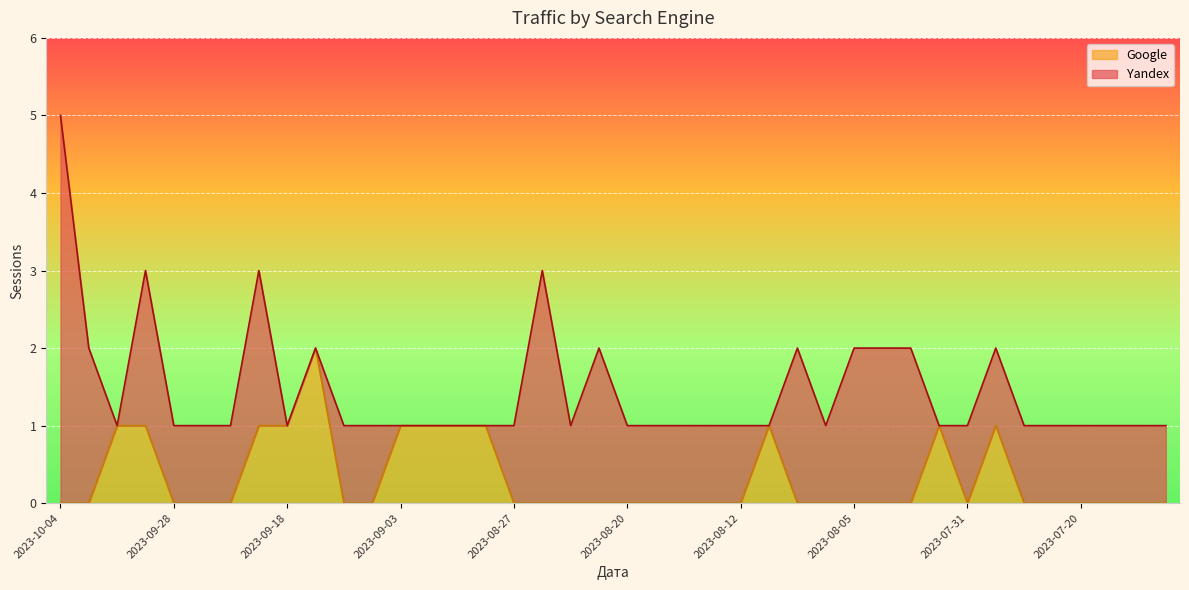

True or false: the data shows -1 at 2023-08-08.

False